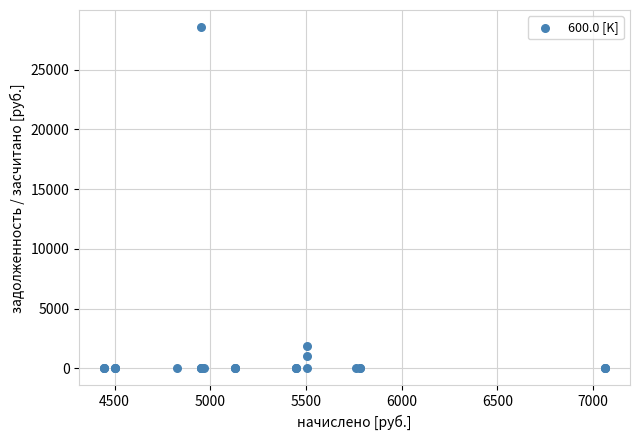

What Y value in the scatter plot is closest to 14285?

1835.5